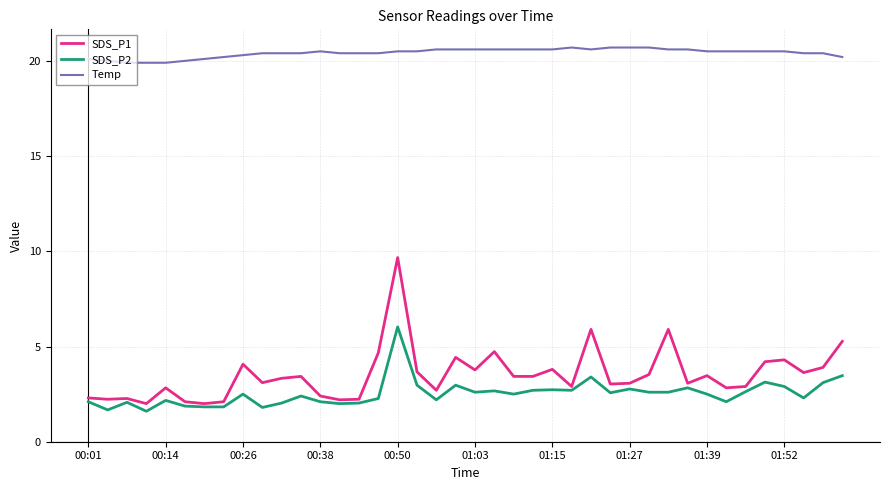

Which series has the largest total across all categories?

Temp